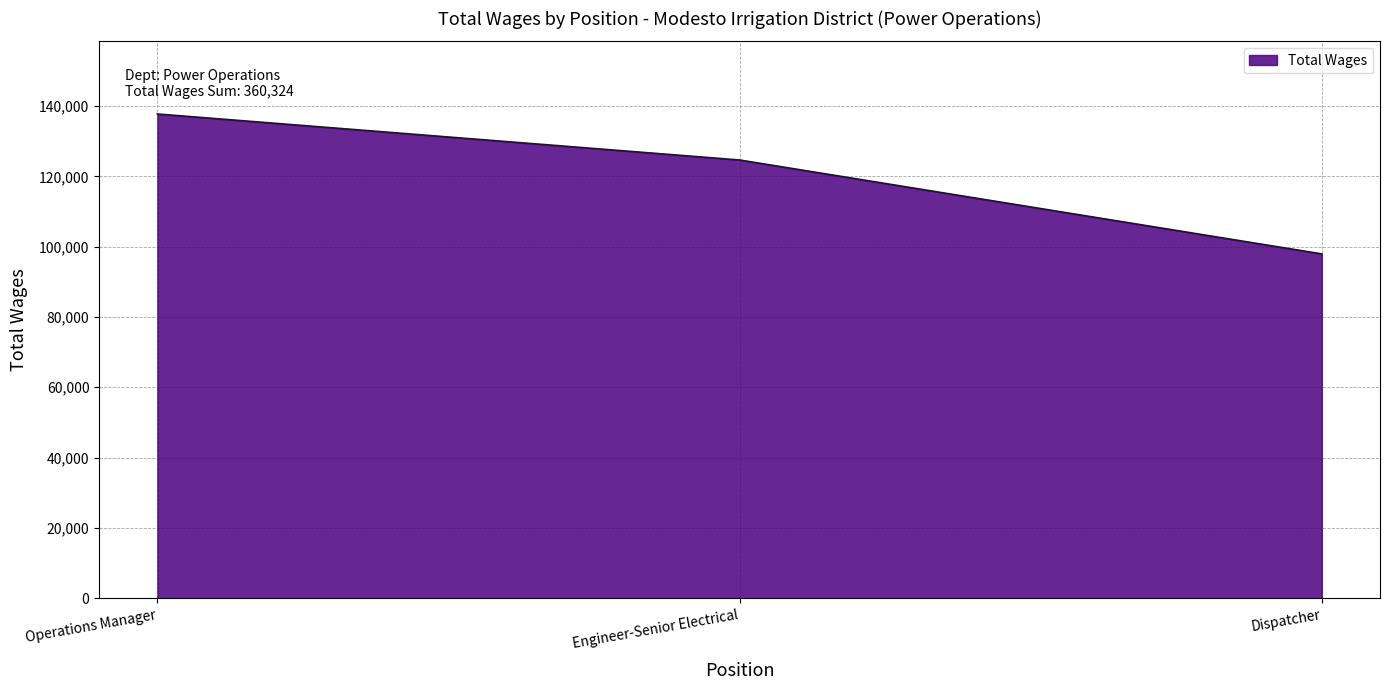

What is the average value?

120108